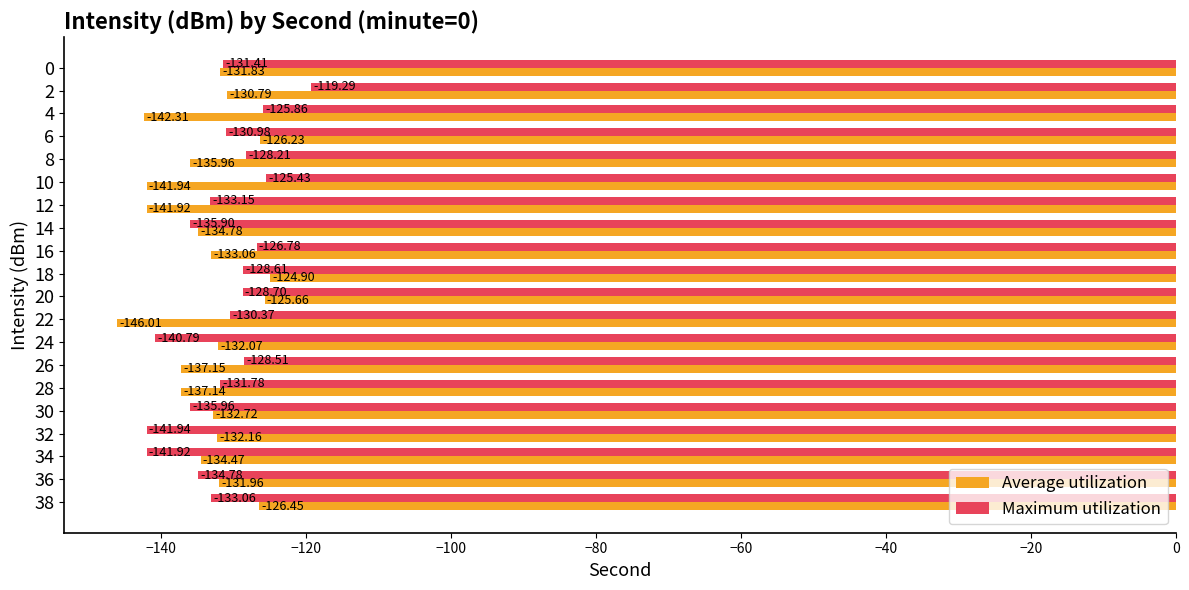

At 34, list the series in order from smallest to largest.

Maximum utilization, Average utilization